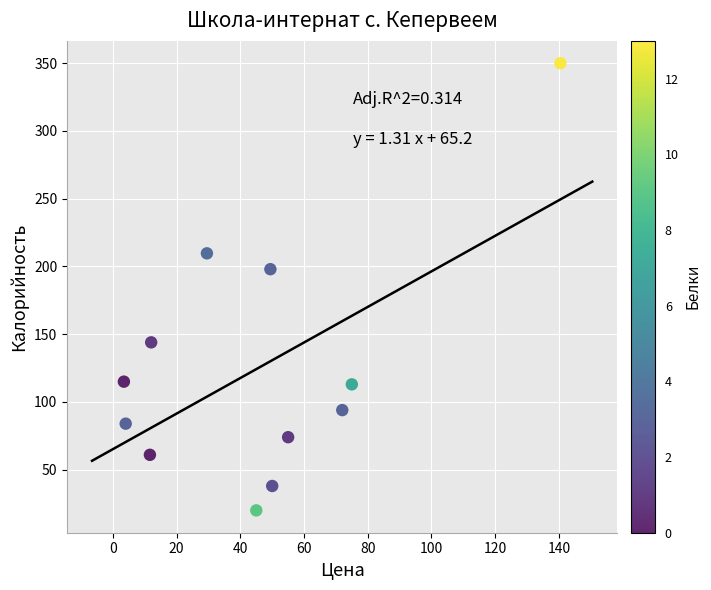

What is the range of Y values (max minus min)?

330.0